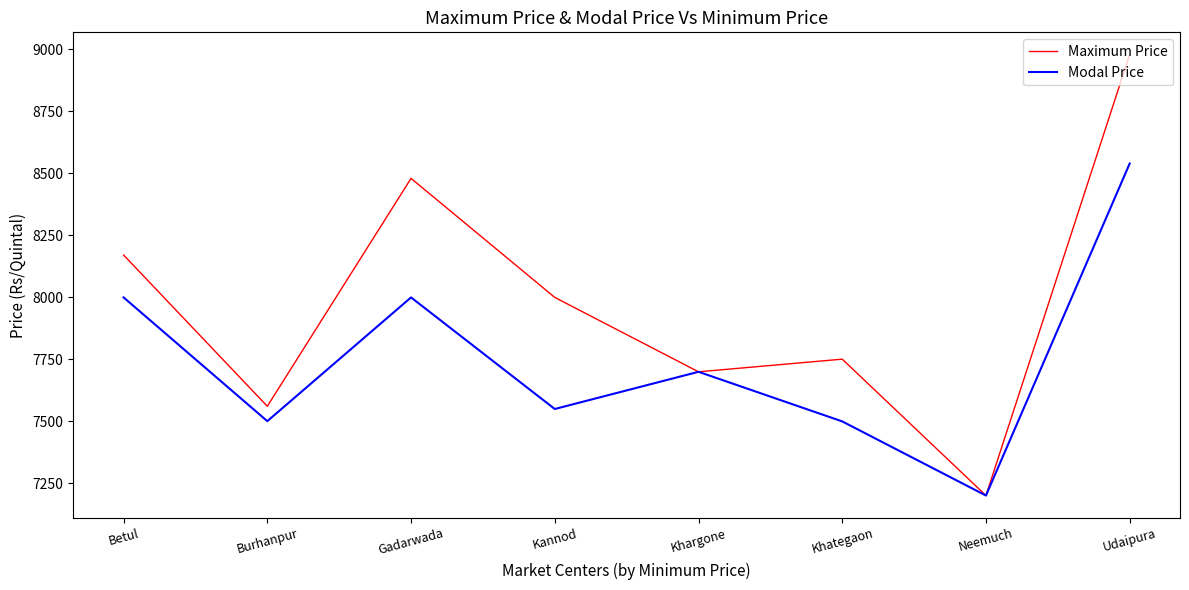

Which series has the largest total across all categories?

Maximum Price